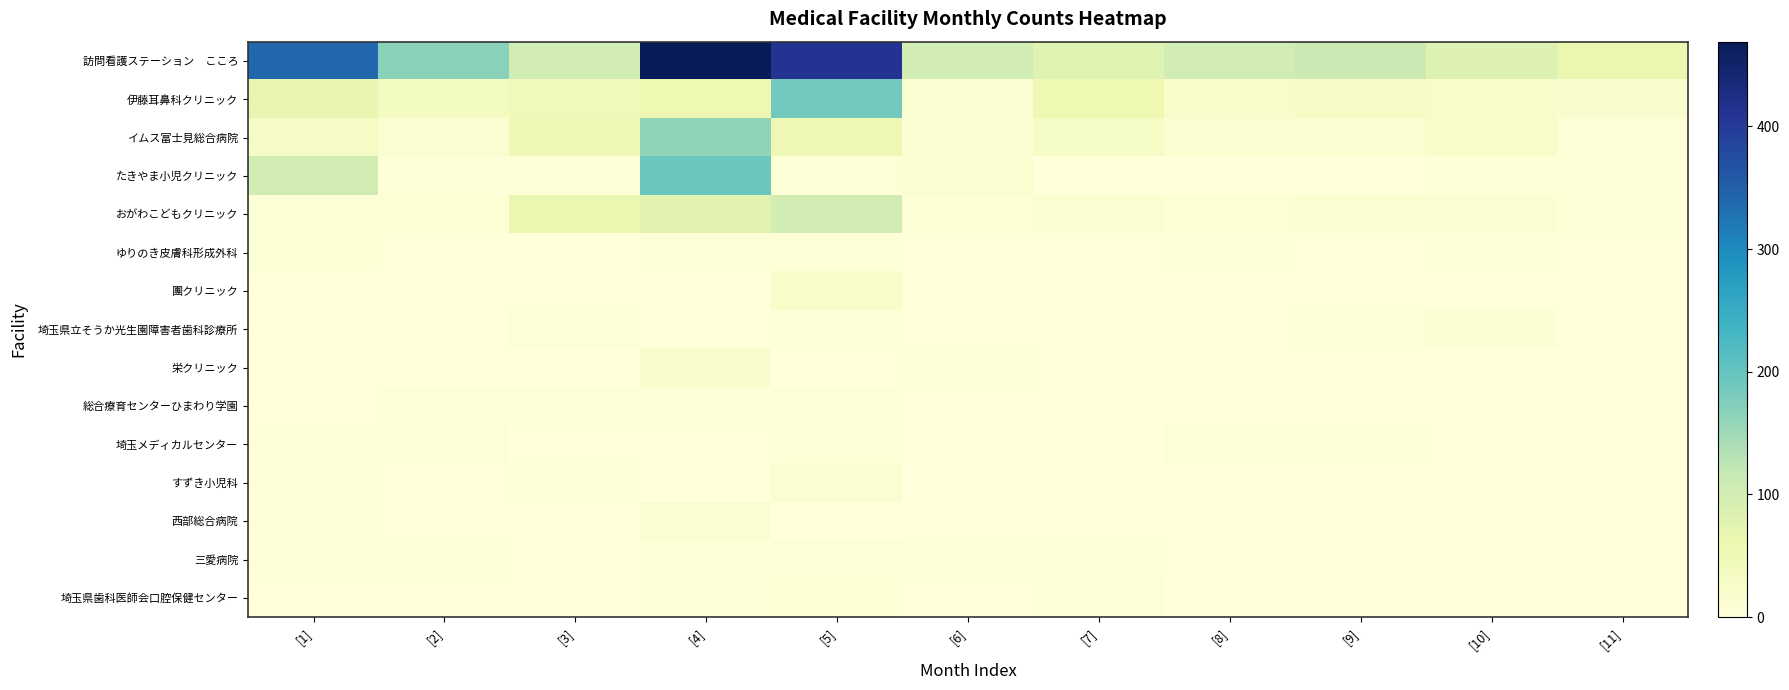

Which series has the widest spread of values?

訪問看護ステーション こころ